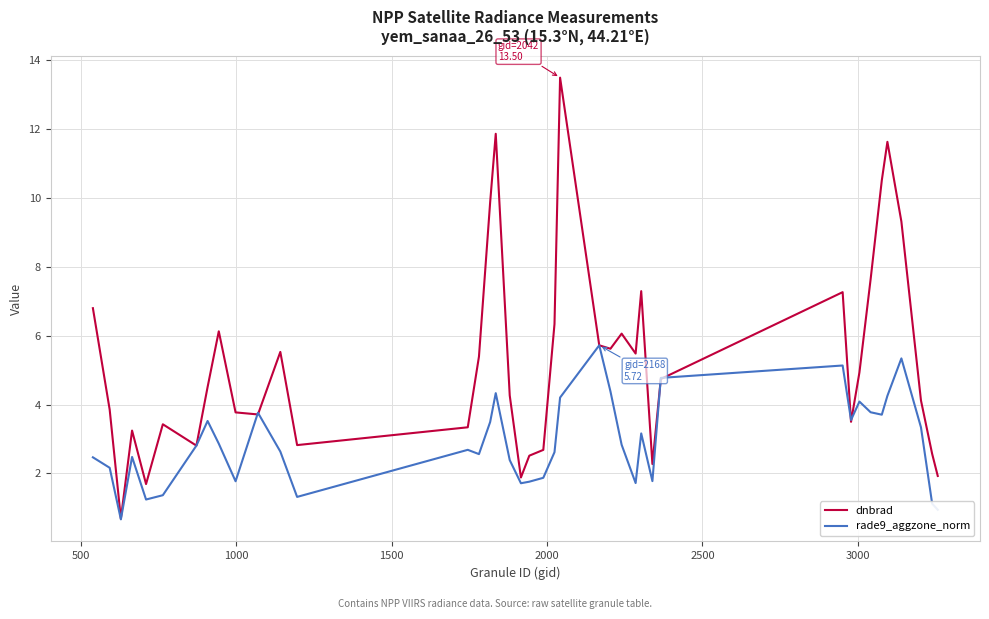

What is the minimum value shown in the chart?

0.7